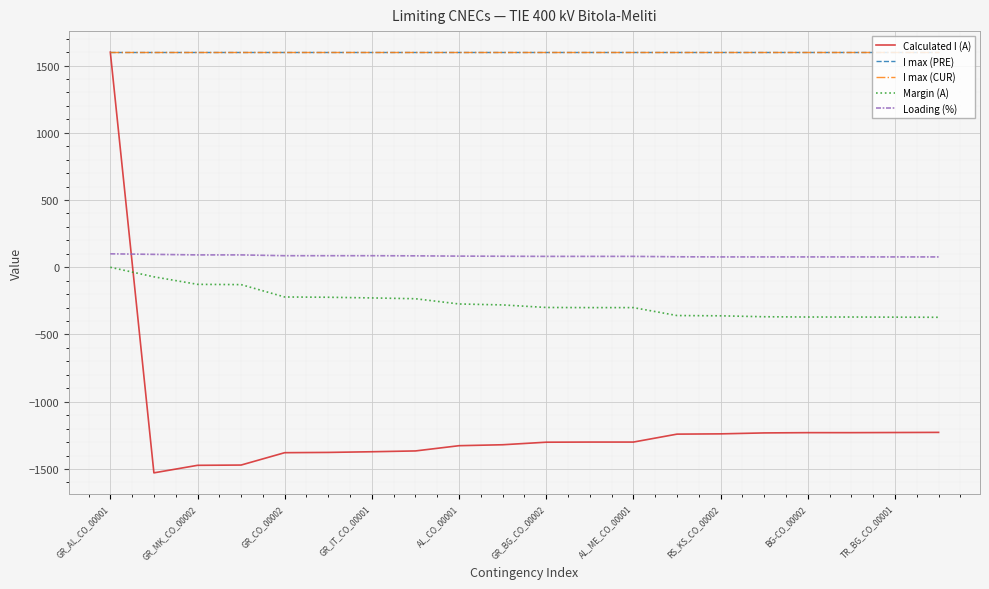

Which label corresponds to the largest value in the chart?

GR_AL_CO_00001